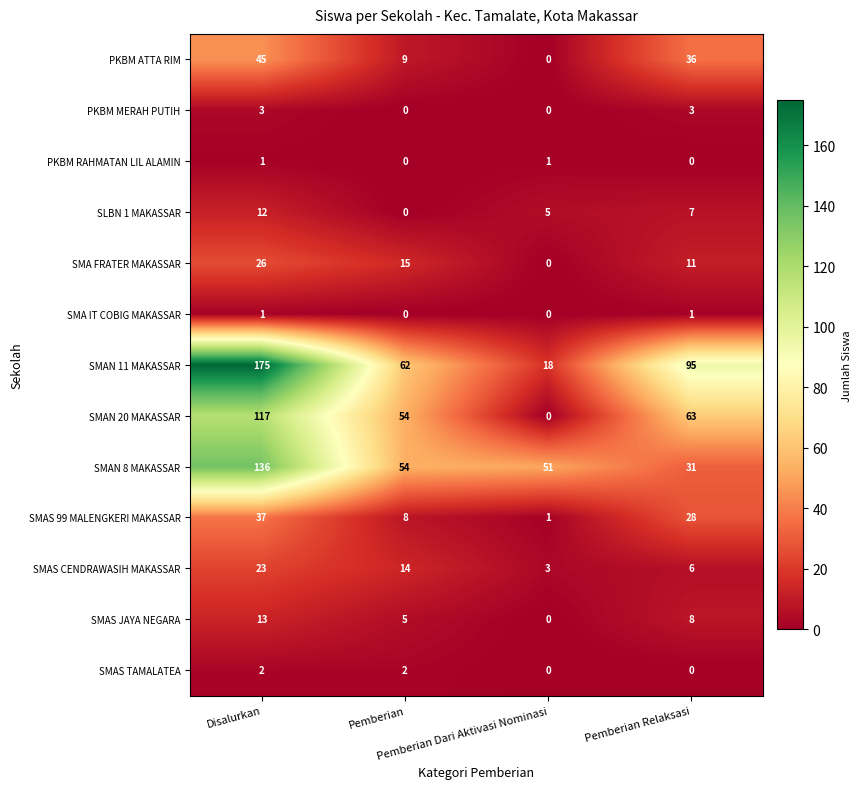

Which series has the widest spread of values?

SMAN 11 MAKASSAR